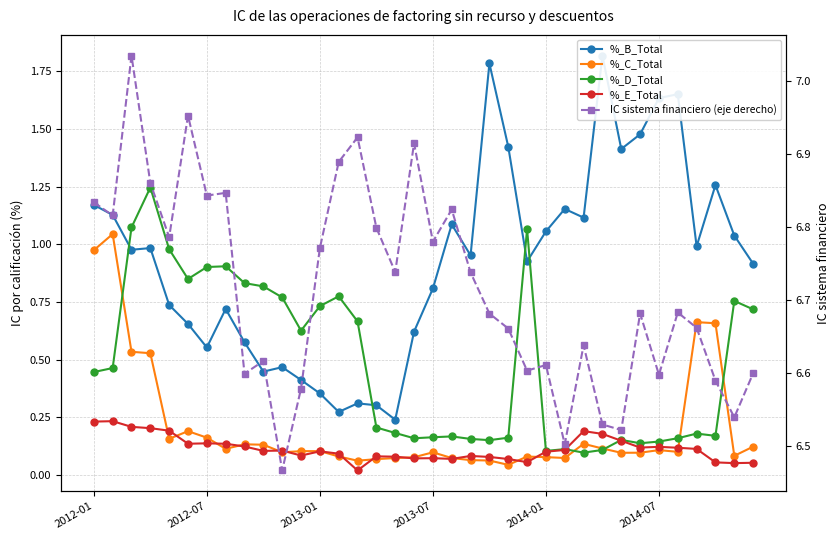

What is the minimum value for %_B_Total?

0.2